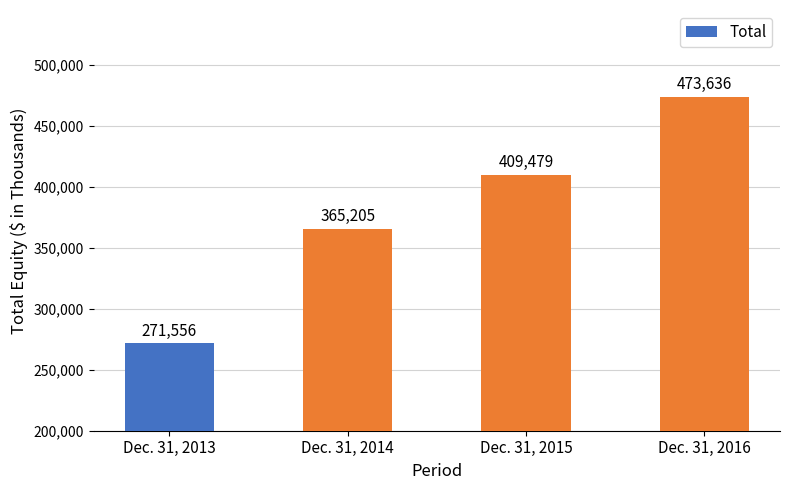

What is the average value?

379969